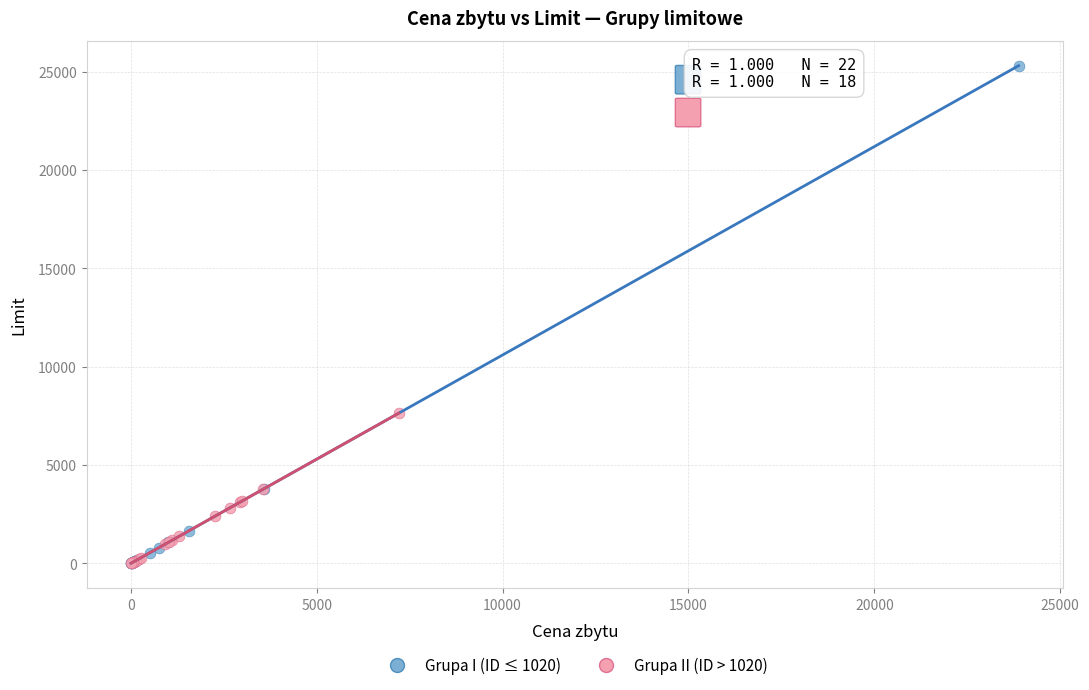

What are all the series names shown in the legend?

Grupa I (ID ≤ 1020), Grupa II (ID > 1020)